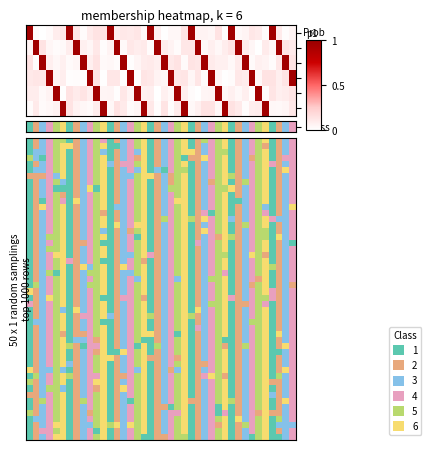

How many distinct data groups are displayed?

6